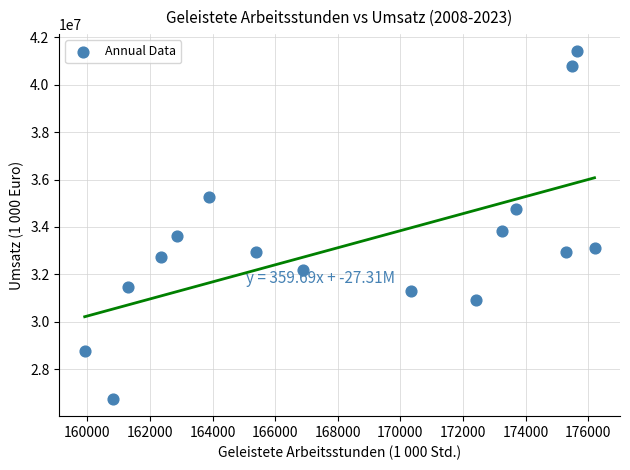

What Y value in the scatter plot is closest to 34076548?

33829430.2